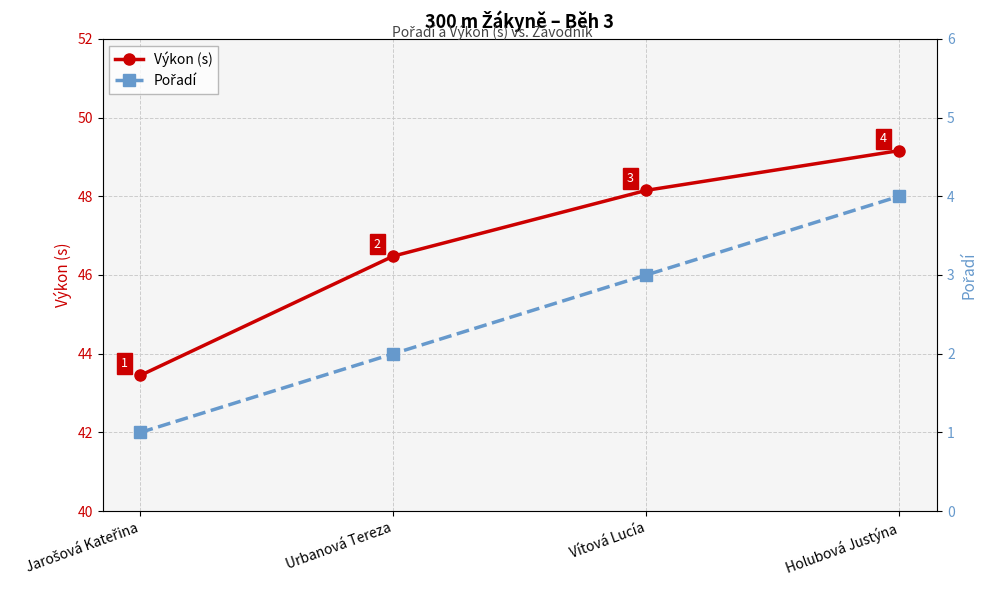

What is the sum of all Výkon (s) values?

187.2